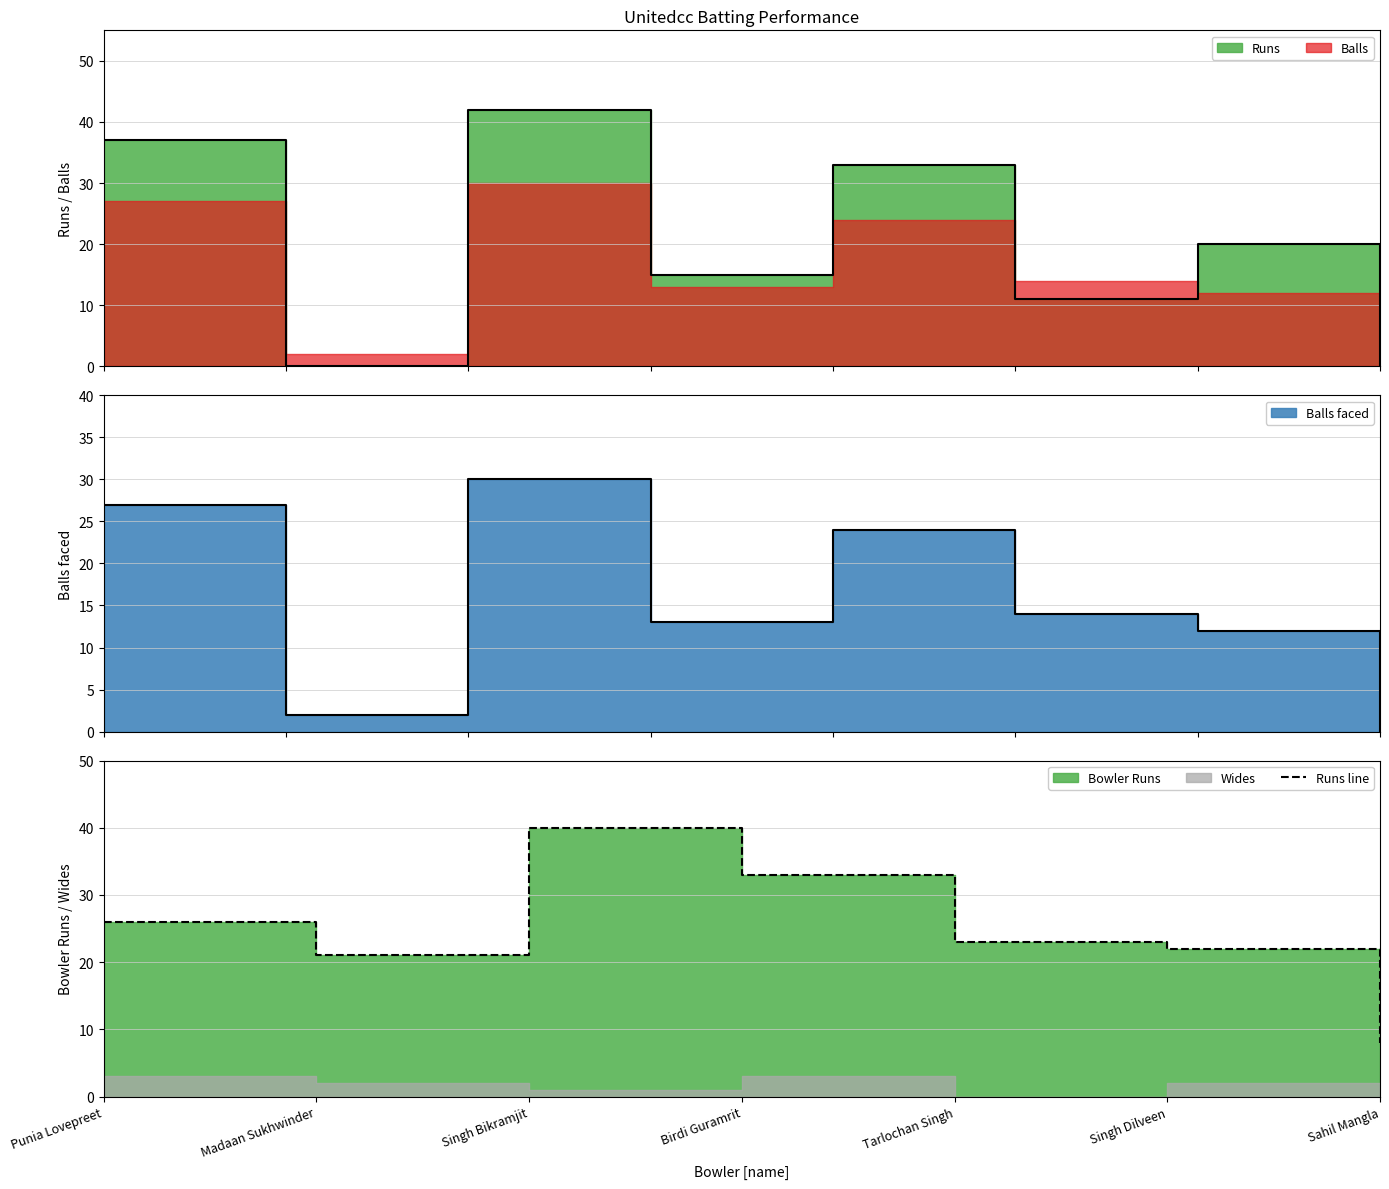

The value at Singh Dilveen is 22. True or false?

True